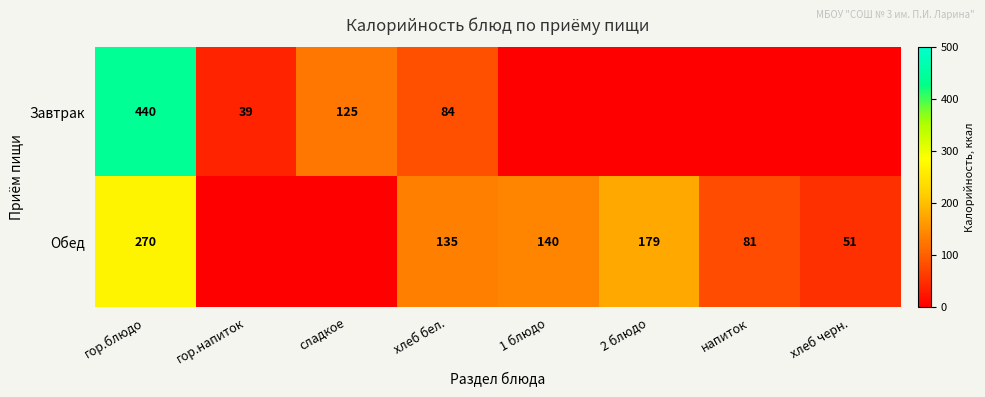

Is the value of Завтрак at гор.блюдо greater than the value of Обед at 1 блюдо?

Yes